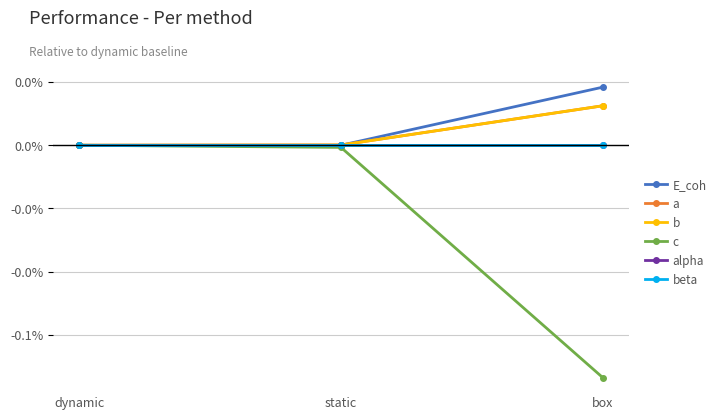

Is this an area chart (filled region under the line)?

No